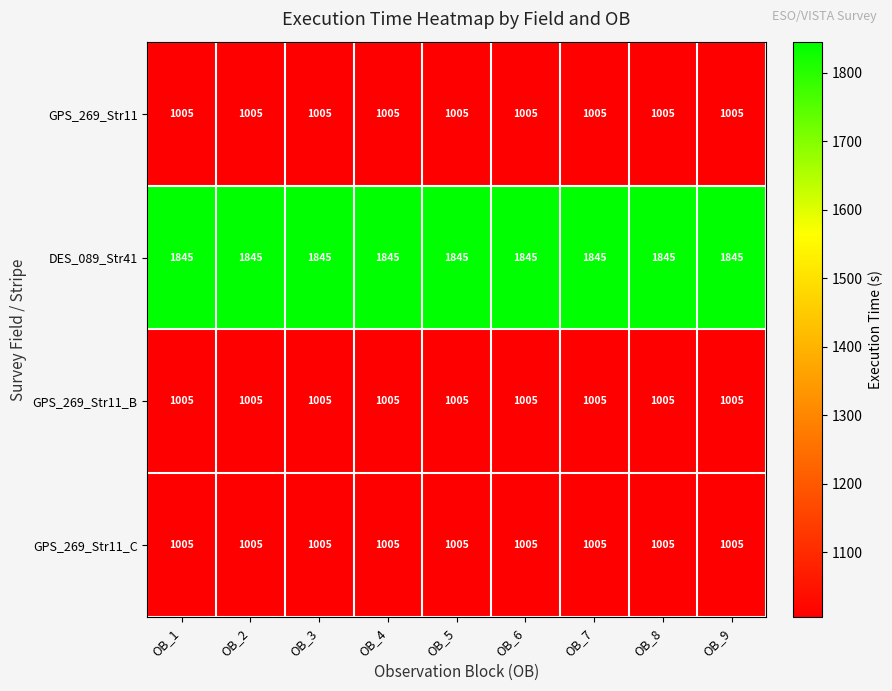

What is the total value across all series at OB_9?

4860